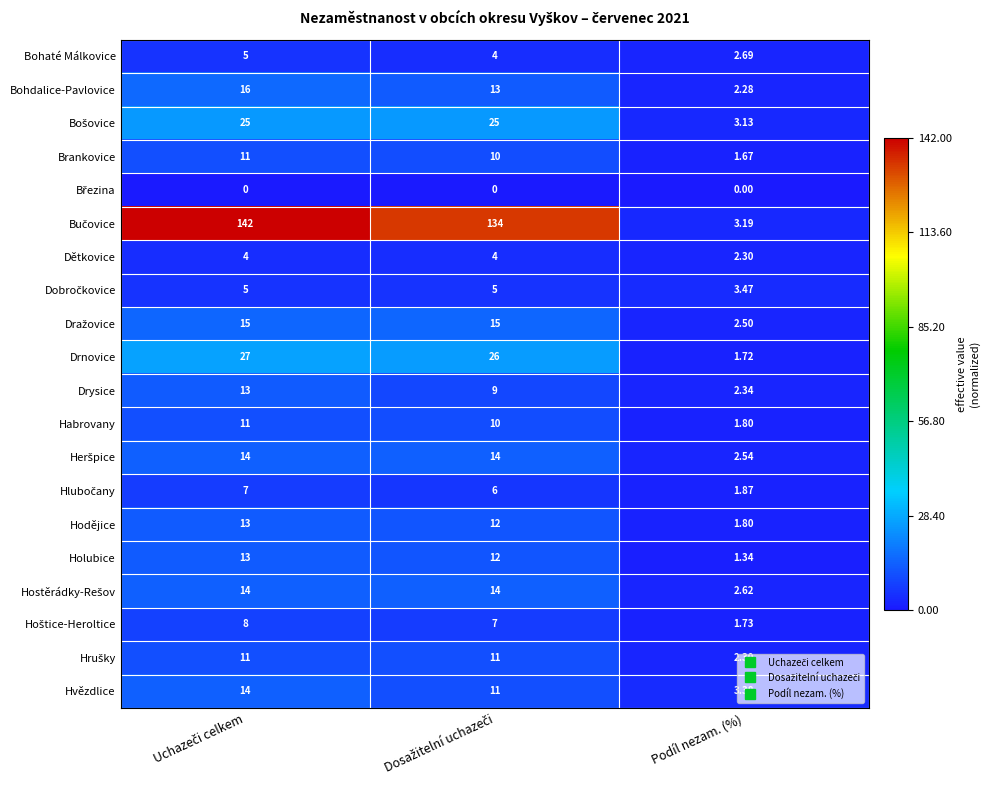

Which has a higher value, Podíl nezam. (%) or Uchazeči celkem?

Uchazeči celkem